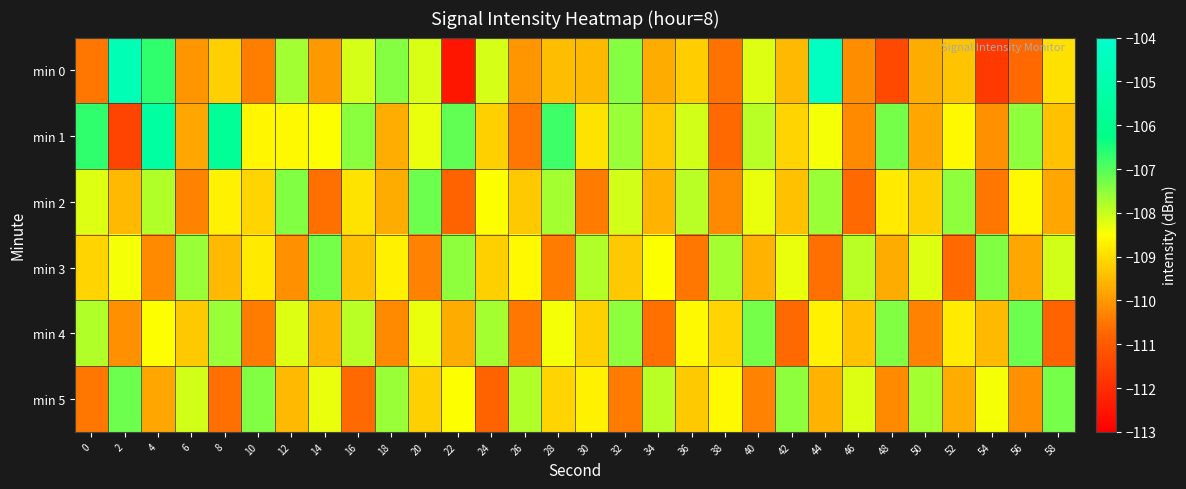

Reading left to right, extract all data points from this chart.

min 0: 0=-110.5	2=-104.8	4=-106.7	6=-110.0	8=-109.2	10=-110.4	12=-107.7	14=-110.0	16=-108.1	18=-107.4	20=-108.2	22=-112.5	24=-108.1	26=-110.0	28=-109.5	30=-109.5	32=-107.4	34=-109.7	36=-109.2	38=-110.5	40=-108.2	42=-109.5	44=-104.4	46=-110.2	48=-111.4	50=-109.7	52=-109.3	54=-111.7	56=-110.7	58=-109.0
min 1: 0=-106.7	2=-111.5	4=-105.5	6=-109.8	8=-105.8	10=-108.6	12=-108.6	14=-108.5	16=-107.5	18=-109.7	20=-108.3	22=-107.1	24=-109.2	26=-110.5	28=-106.8	30=-108.9	32=-107.6	34=-109.3	36=-108.1	38=-110.7	40=-107.9	42=-109.1	44=-108.4	46=-110.2	48=-107.3	50=-109.8	52=-108.6	54=-110.1	56=-107.5	58=-109.4
min 2: 0=-108.2	2=-109.5	4=-107.8	6=-110.3	8=-108.7	10=-109.1	12=-107.4	14=-110.6	16=-108.9	18=-109.7	20=-107.2	22=-110.8	24=-108.5	26=-109.3	28=-107.7	30=-110.4	32=-108.1	34=-109.6	36=-107.9	38=-110.2	40=-108.3	42=-109.4	44=-107.6	46=-110.7	48=-108.8	50=-109.2	52=-107.5	54=-110.5	56=-108.6	58=-109.8
min 3: 0=-109.1	2=-108.4	4=-110.2	6=-107.6	8=-109.5	10=-108.8	12=-110.1	14=-107.3	16=-109.4	18=-108.7	20=-110.3	22=-107.5	24=-109.2	26=-108.6	28=-110.4	30=-107.8	32=-109.3	34=-108.5	36=-110.5	38=-107.7	40=-109.6	42=-108.3	44=-110.6	46=-107.9	48=-109.7	50=-108.2	52=-110.7	54=-107.4	56=-109.8	58=-108.1
min 4: 0=-107.8	2=-110.1	4=-108.5	6=-109.3	8=-107.6	10=-110.4	12=-108.2	14=-109.6	16=-107.9	18=-110.2	20=-108.3	22=-109.7	24=-107.7	26=-110.5	28=-108.4	30=-109.2	32=-107.5	34=-110.6	36=-108.6	38=-109.1	40=-107.3	42=-110.7	44=-108.7	46=-109.4	48=-107.4	50=-110.3	52=-108.8	54=-109.5	56=-107.2	58=-110.8
min 5: 0=-110.5	2=-107.2	4=-109.8	6=-108.1	8=-110.6	10=-107.4	12=-109.5	14=-108.3	16=-110.7	18=-107.6	20=-109.2	22=-108.5	24=-110.8	26=-107.8	28=-109.1	30=-108.7	32=-110.4	34=-107.9	36=-109.3	38=-108.6	40=-110.3	42=-107.5	44=-109.6	46=-108.2	48=-110.2	50=-107.7	52=-109.7	54=-108.4	56=-110.1	58=-107.3